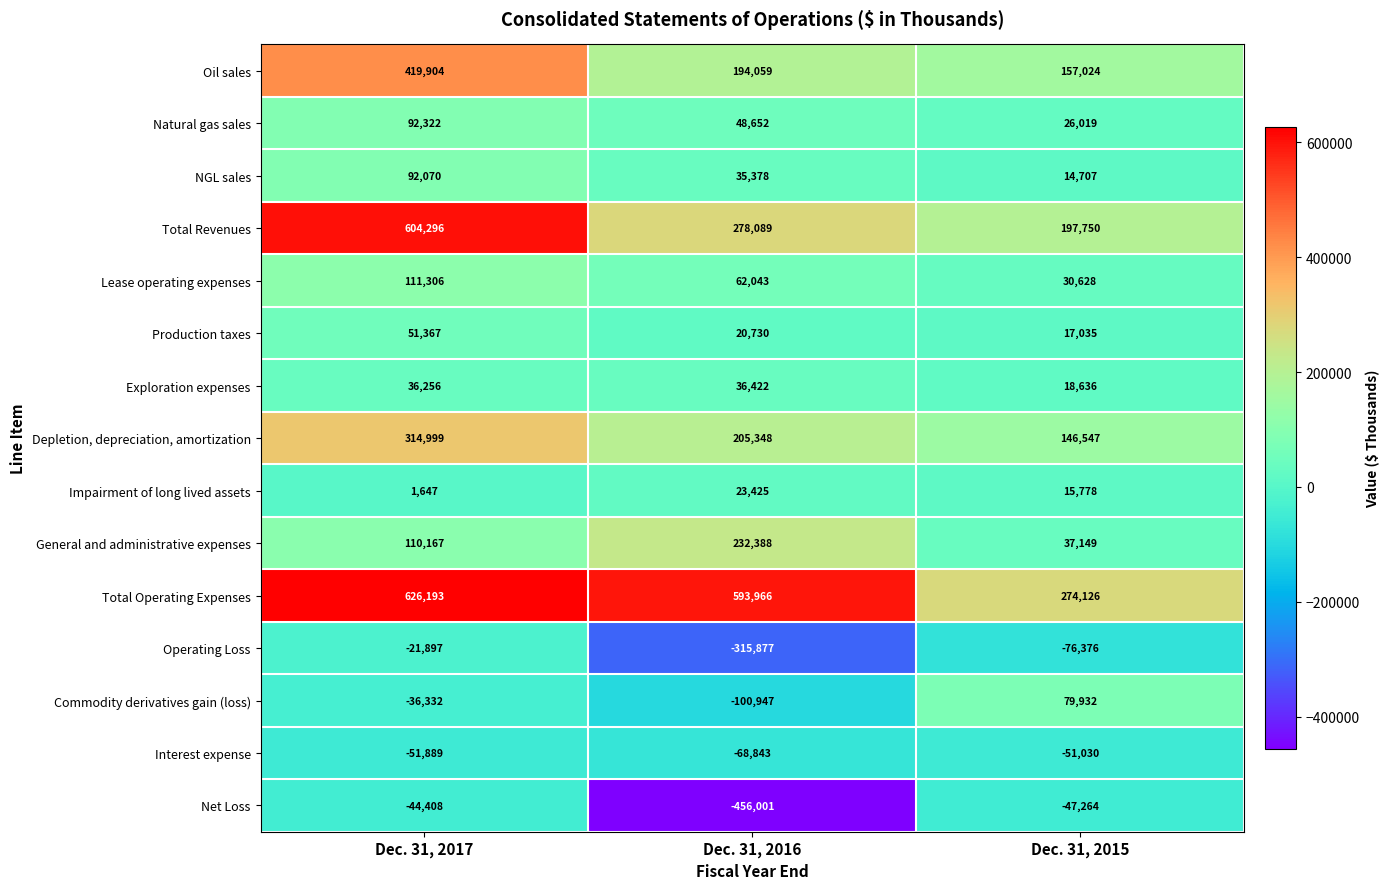

What is the difference between the second highest and minimum values in the Commodity derivatives gain (loss) series?

64615